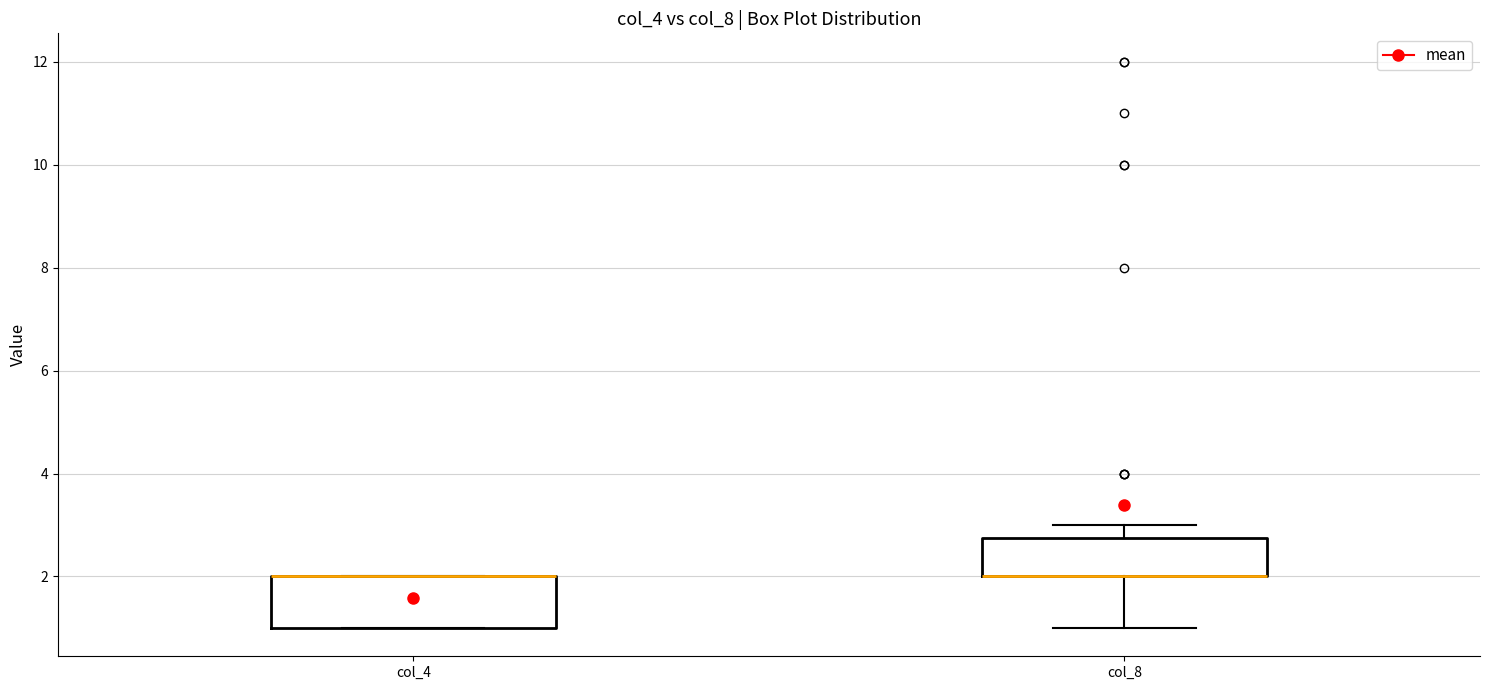

Reading left to right, transcribe this box plot: for each box, give where its median line is, the range the box spans, and where its two whiskers end, as read against the y-axis. The values are not printed on the chart, so give them approximately, as read against the axis.

col_4: median 2.0 (drawn on the box's upper edge), box 1.0 to 2.0, whiskers 1.0 to 2.0
col_8: median 2.0 (drawn on the box's lower edge), box 2.0 to 2.8, whiskers 1.0 to 3.0